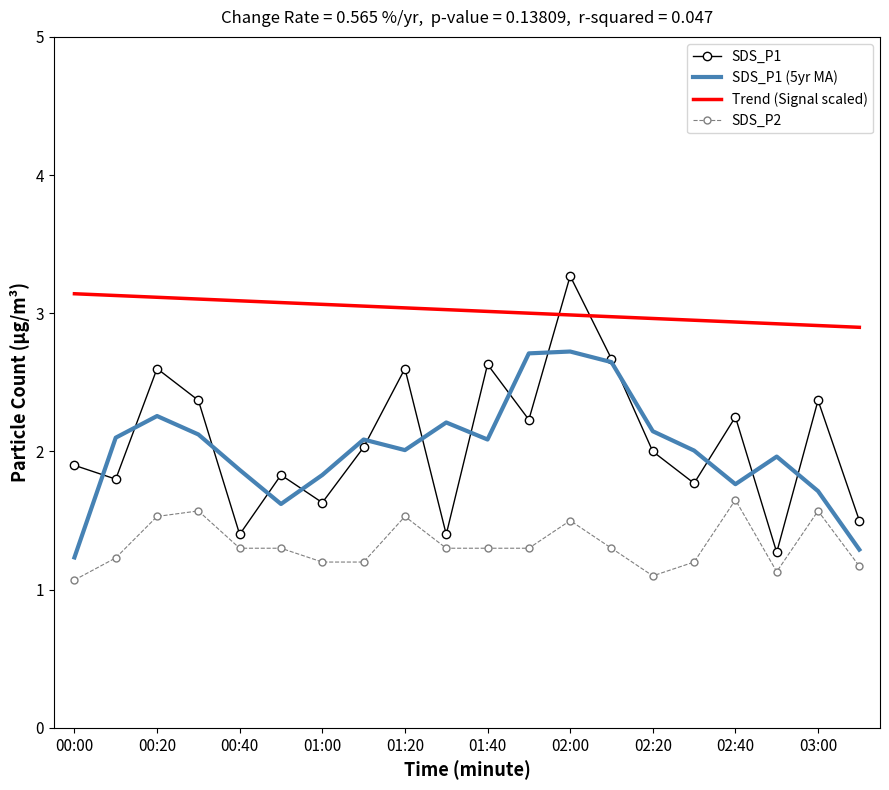

What is the minimum value for SDS_P1 (5yr MA)?

1.2